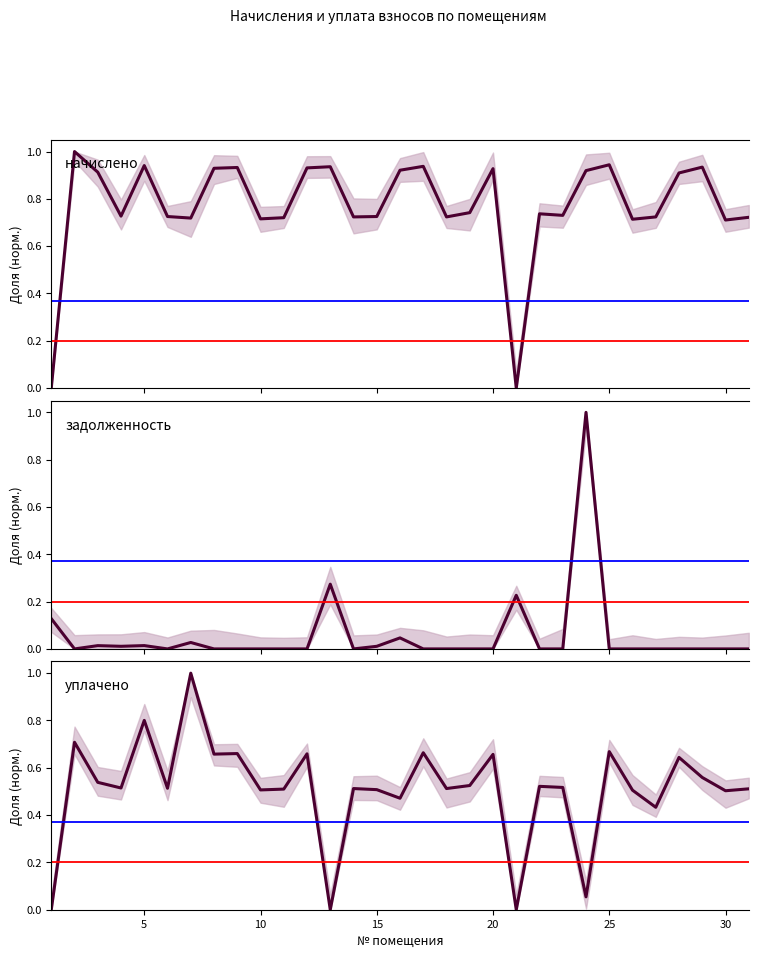

Reading right to left, list all the values displayed in this chart.

начислено: 0.7	0.7	0.9	0.9	0.7	0.7	0.9	0.9	0.7	0.7	0.0	0.9	0.7	0.7	0.9	0.9	0.7	0.7	0.9	0.9	0.7	0.7	0.9	0.9	0.7	0.7	0.9	0.7	0.9	1.0	0.0
задолженность: 0.0	0.0	0.0	0.0	0.0	0.0	0.0	1.0	0.0	0.0	0.2	0.0	0.0	0.0	0.0	0.0	0.0	0.0	0.3	0.0	0.0	0.0	0.0	0.0	0.0	0.0	0.0	0.0	0.0	0.0	0.1
уплачено: 0.5	0.5	0.6	0.6	0.4	0.5	0.7	0.1	0.5	0.5	0.0	0.7	0.5	0.5	0.7	0.5	0.5	0.5	0.0	0.7	0.5	0.5	0.7	0.7	1.0	0.5	0.8	0.5	0.5	0.7	0.0